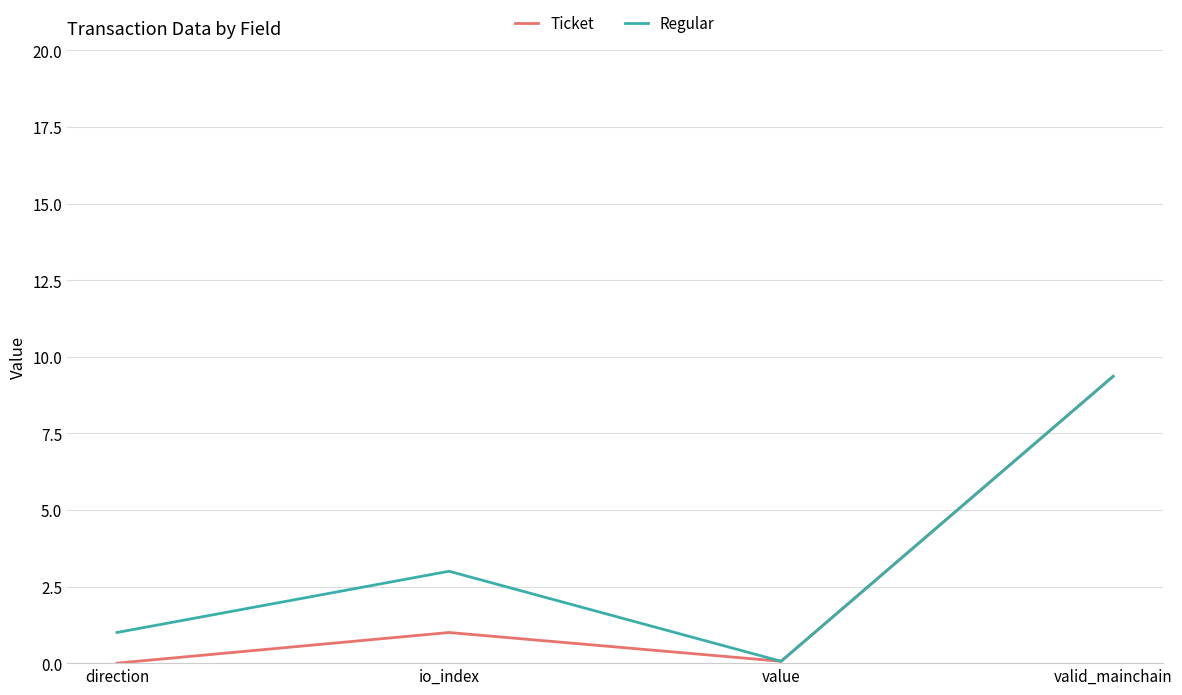

What is the spread (max minus min) of values at direction?

1.0